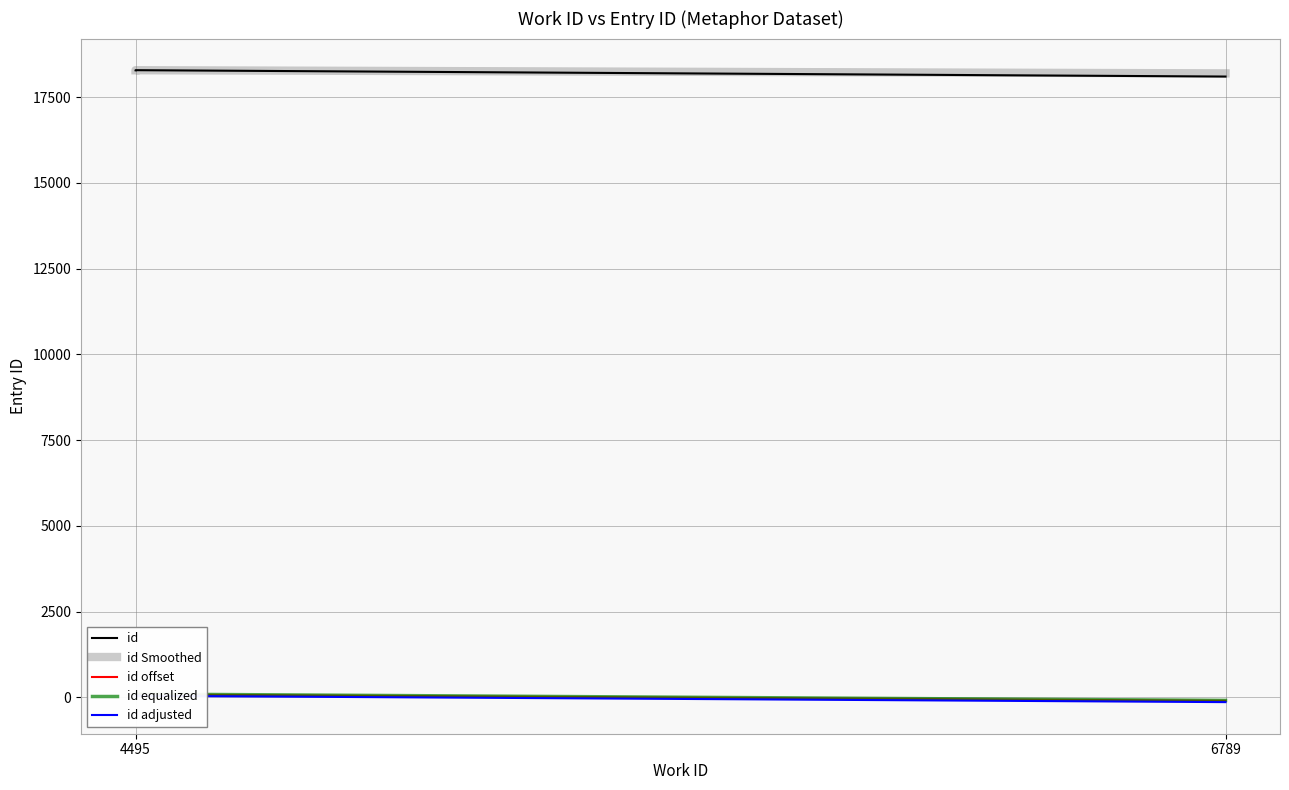

Reading left to right, what are all the values shown in this chart?

id: 18281	18282	18283	18284	18098
id Smoothed: 18281	18281	18282	18283	18191
id offset: 81	82	83	84	-102
id equalized: 91	92	93	94	-92
id adjusted: 41	42	43	44	-142